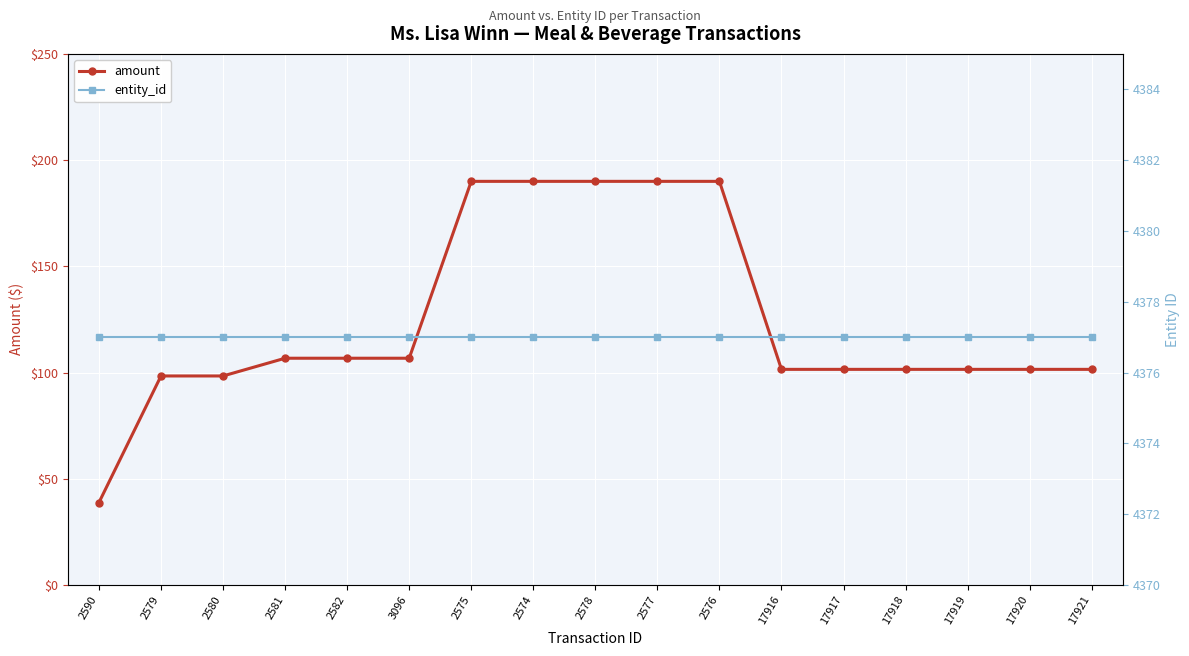

The value of amount at 2574 is 190.0. True or false?

True